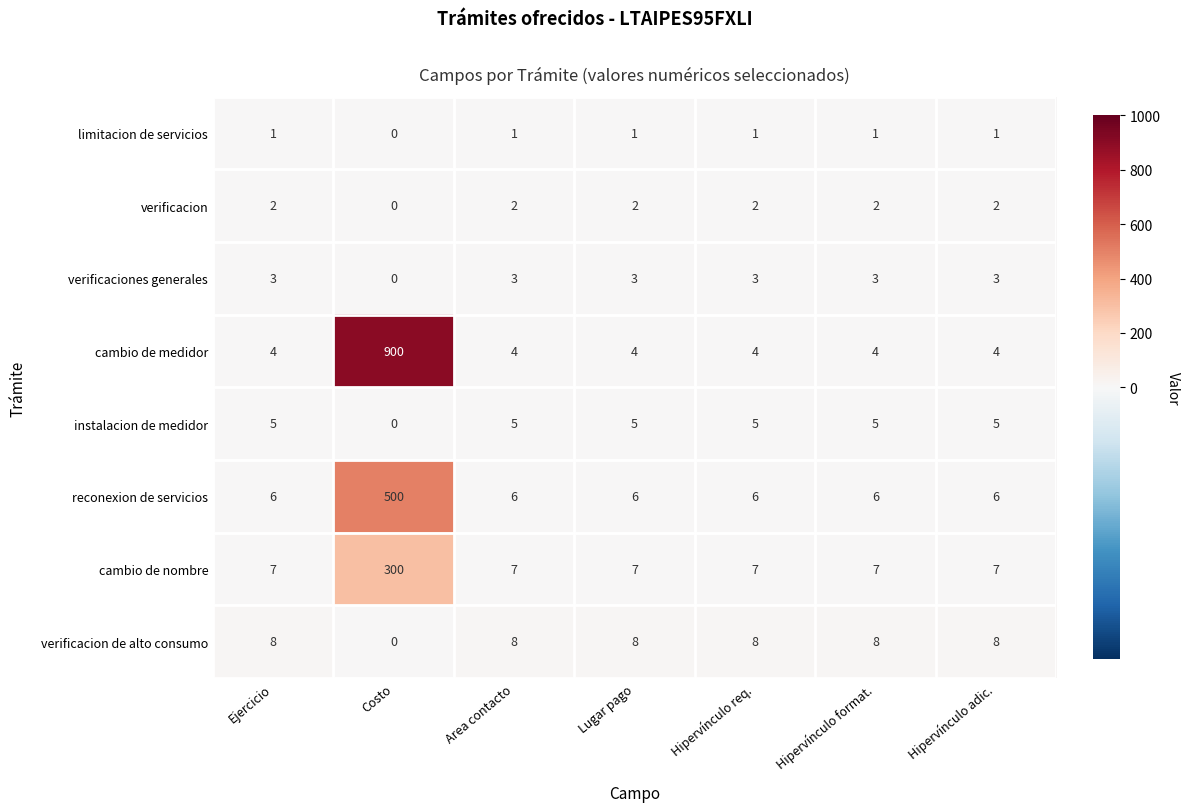

Is the value of cambio de medidor at Hipervínculo format. greater than the value of cambio de nombre at Costo?

No